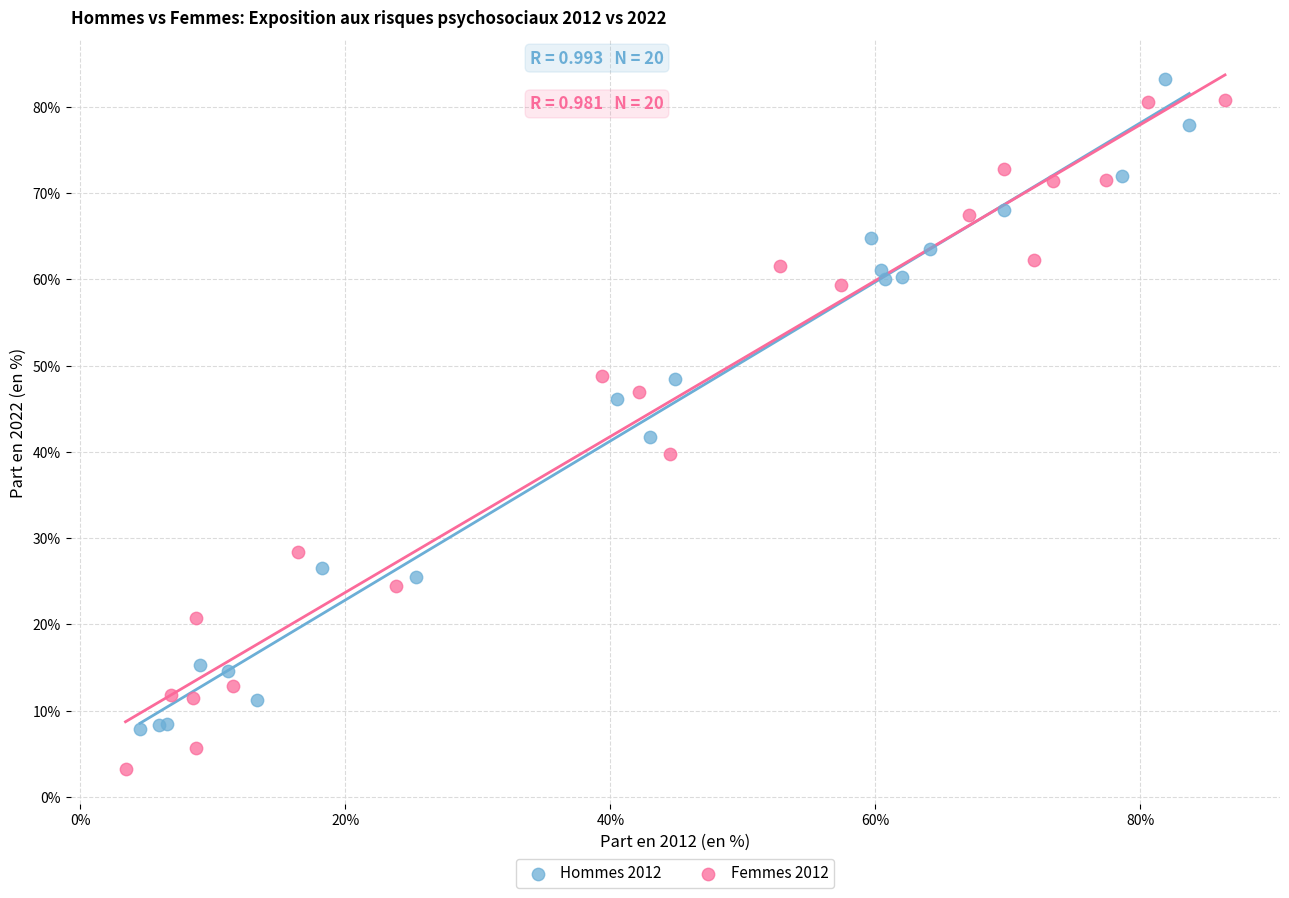

Which series contains the lowest Y value?

Femmes 2012